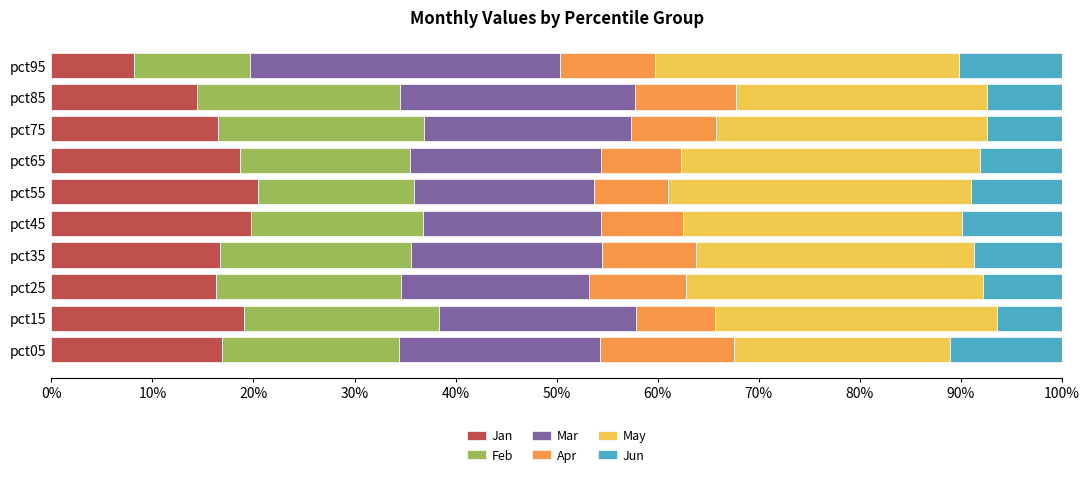

The value of Jan at pct25 is 16.3. True or false?

True